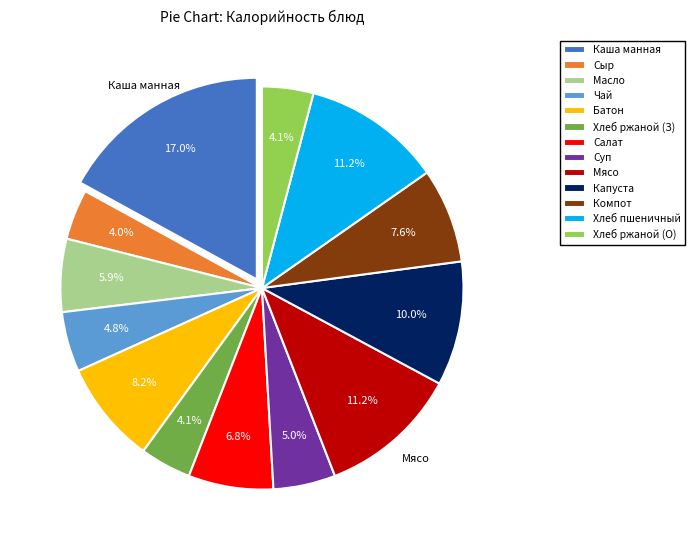

Approximately how many times larger is the value at Хлеб ржаной (О) compared to Капуста?

0.4